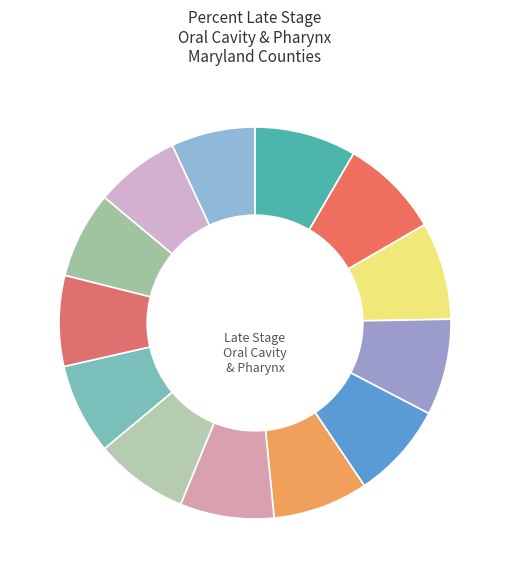

What is the largest slice in the pie chart?

Queen Annes County